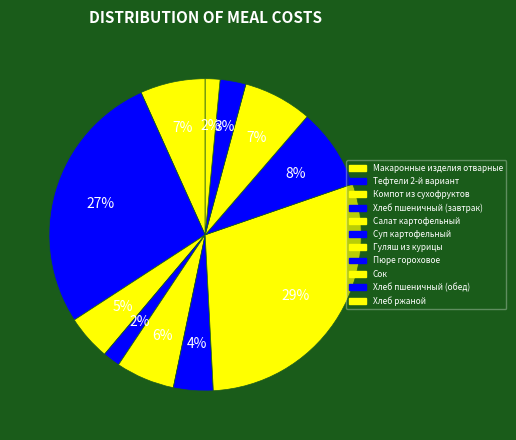

Is there any slice that represents more than half of the pie?

No